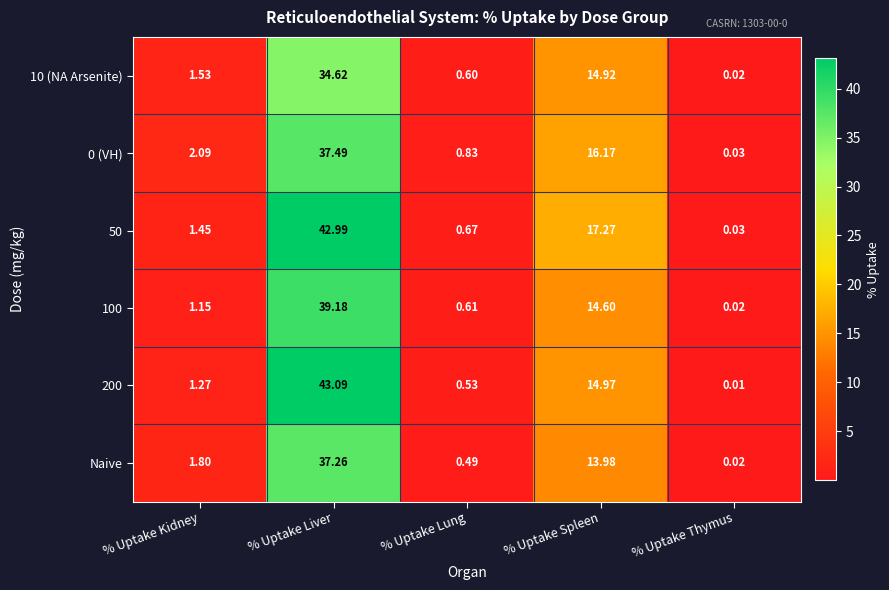

How many distinct data groups are displayed?

6